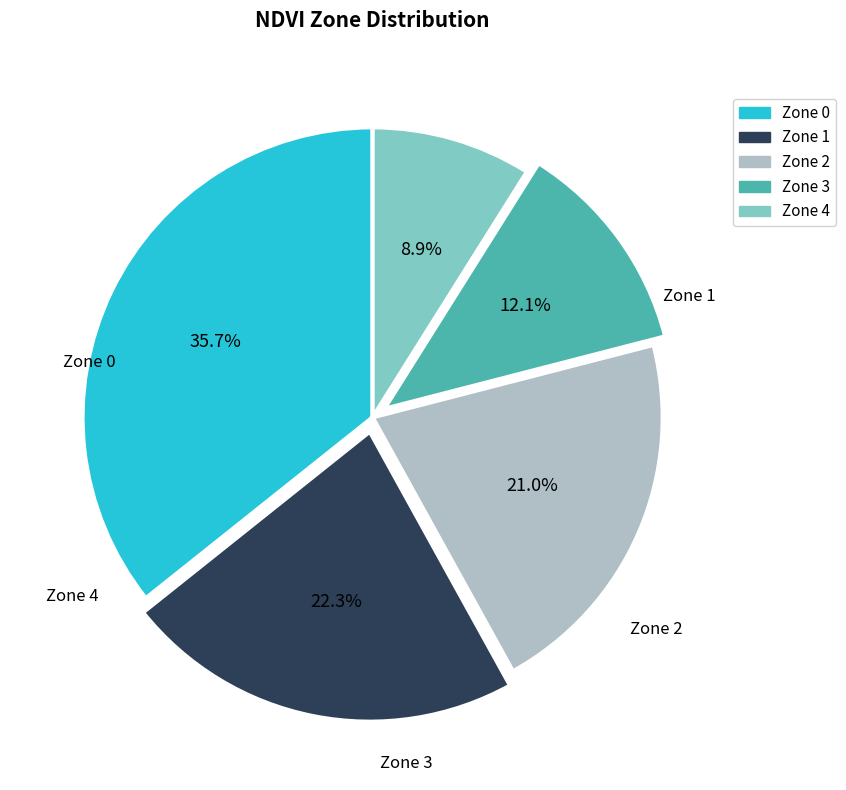

How much of the chart is everything except Zone 0?

64.3%